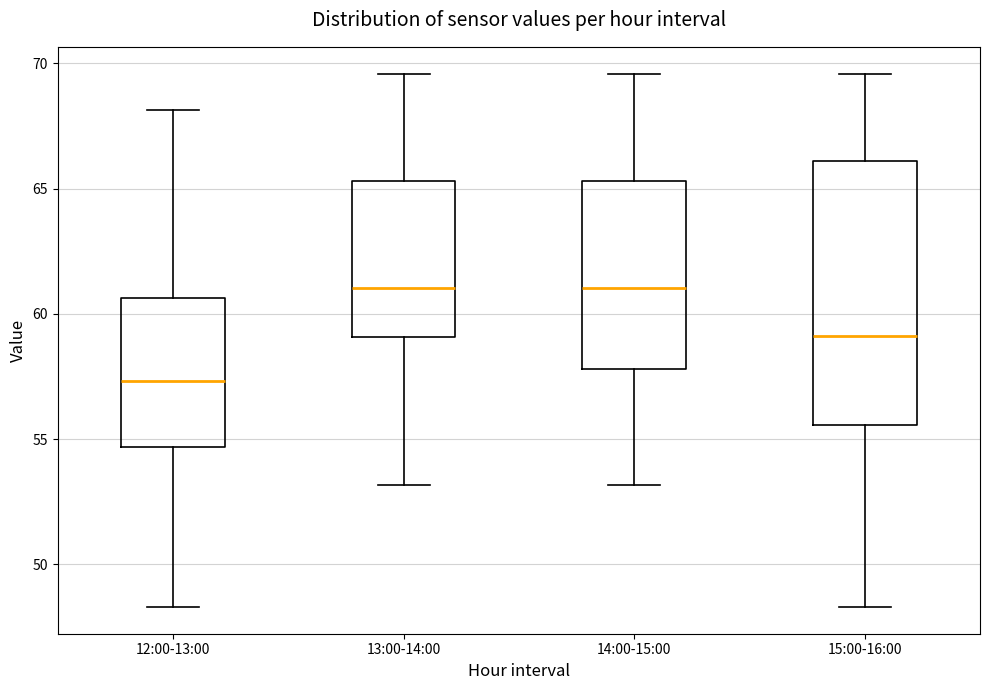

Where does the lower whisker of the box for 15:00-16:00 end on the y-axis? The values are not printed on the chart, so give them approximately, as read against the axis.

48.5